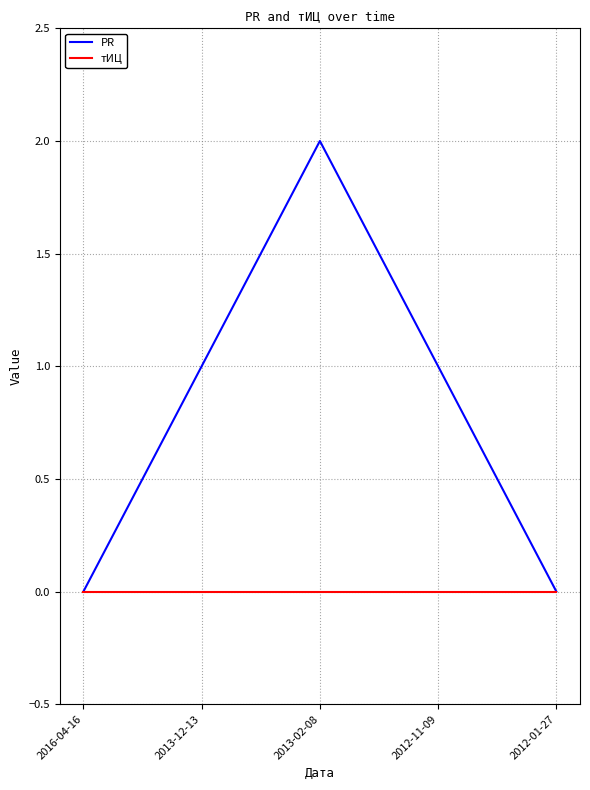

What position from the right is 2016-04-16?

5